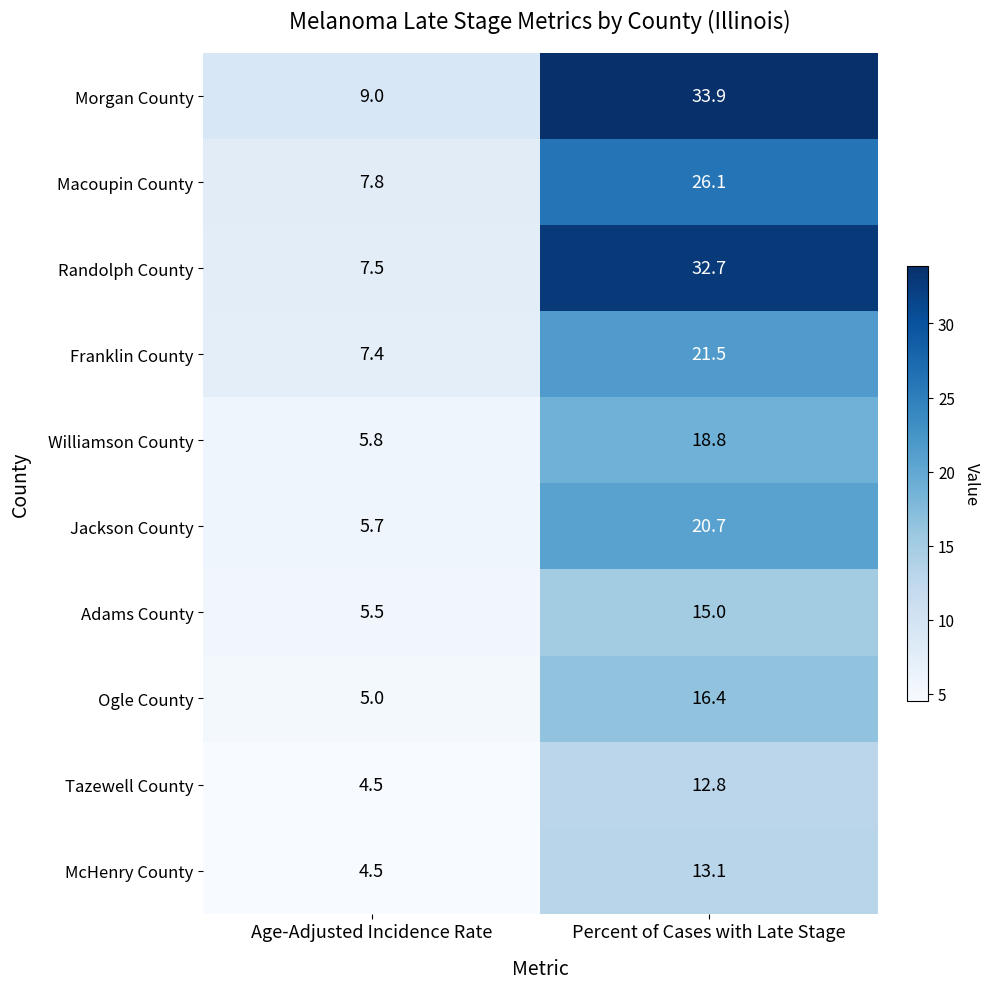

What is the smallest value displayed?

4.5